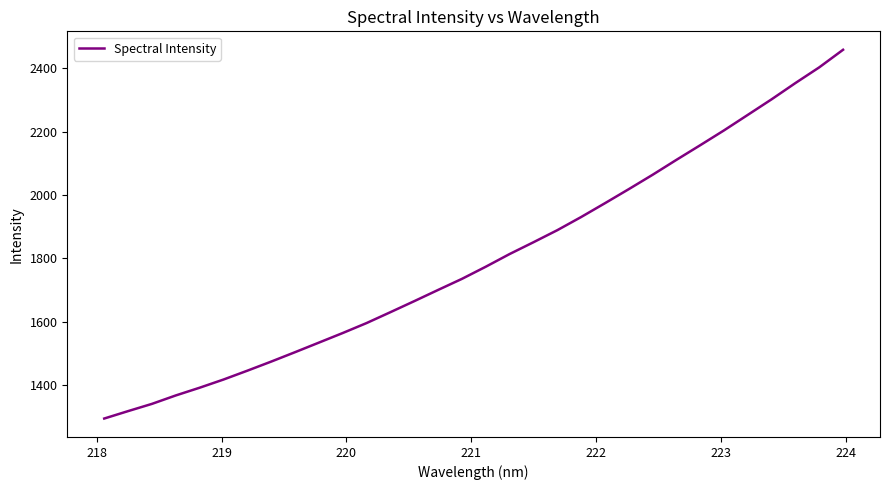

What is the difference between the maximum and minimum values?

1163.6